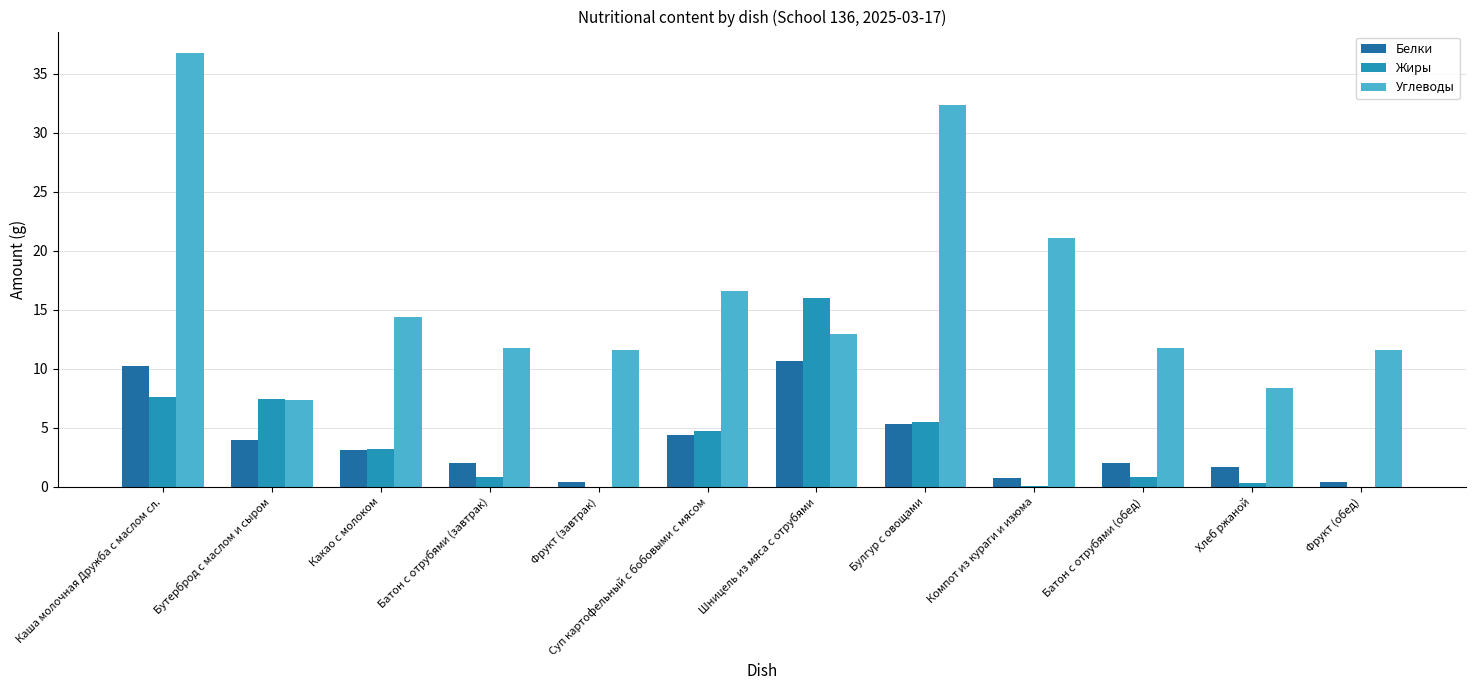

What is the sum of all Жиры values?

46.5